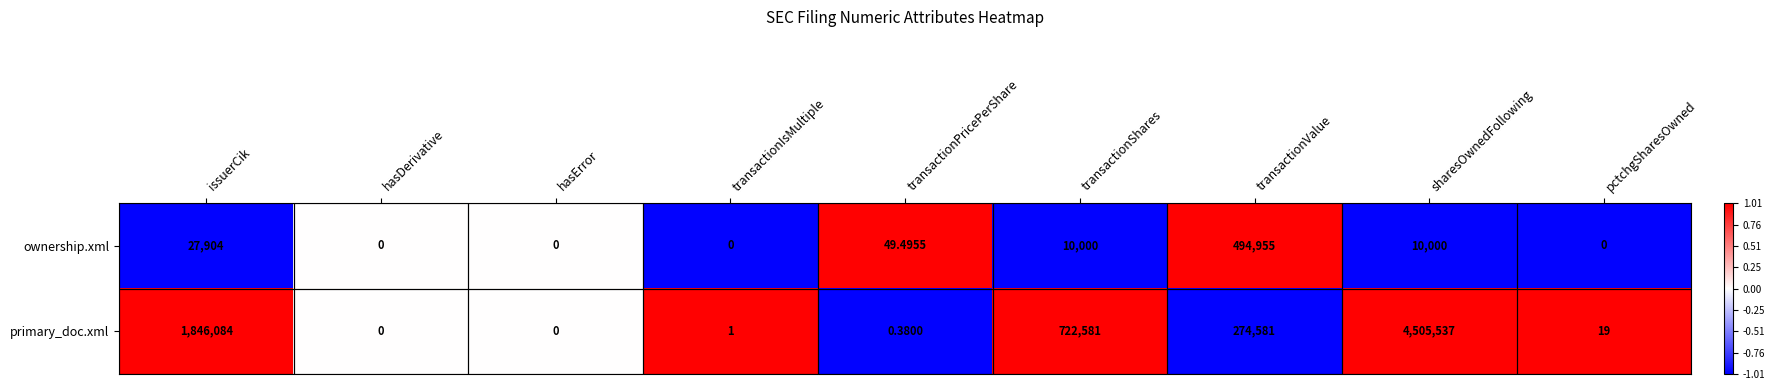

Which category has the highest value in the ownership.xml series?

transactionValue